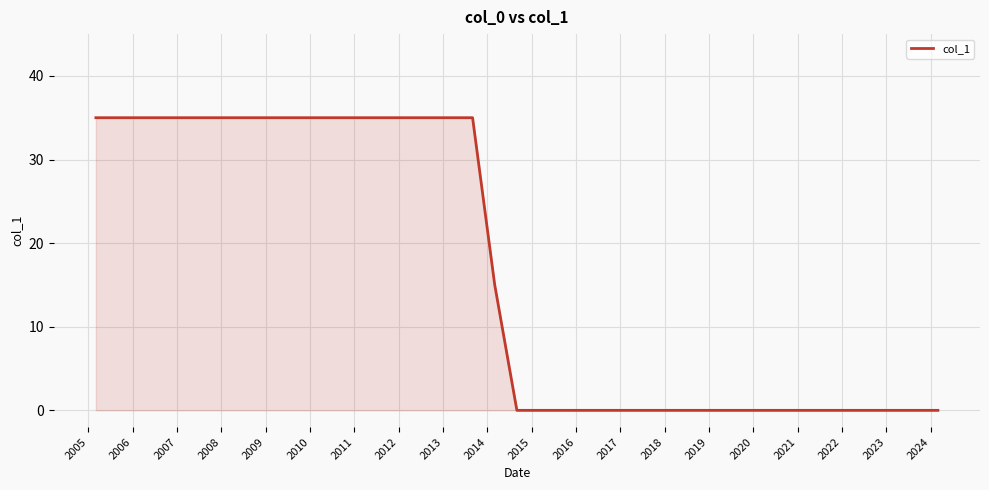

What is the difference between the maximum and minimum values?

35